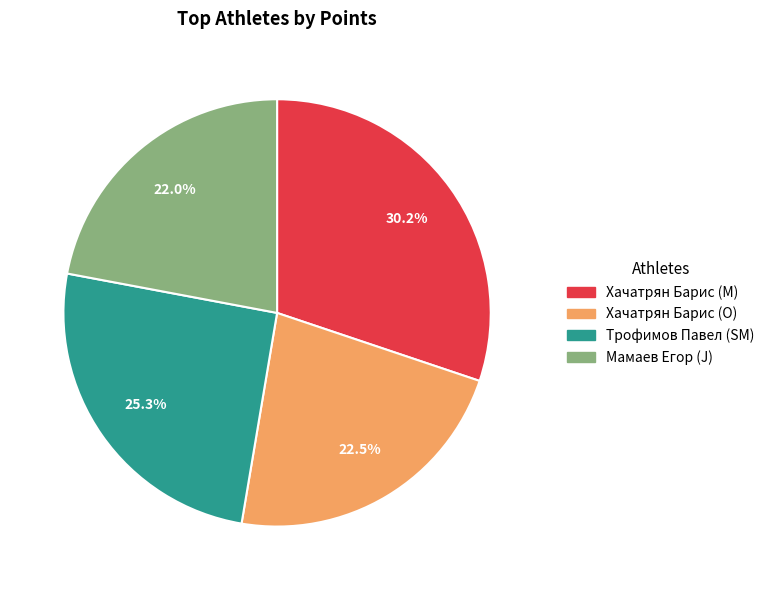

To the nearest percent, what percentage of the pie is Мамаев Егор (J)?

22%